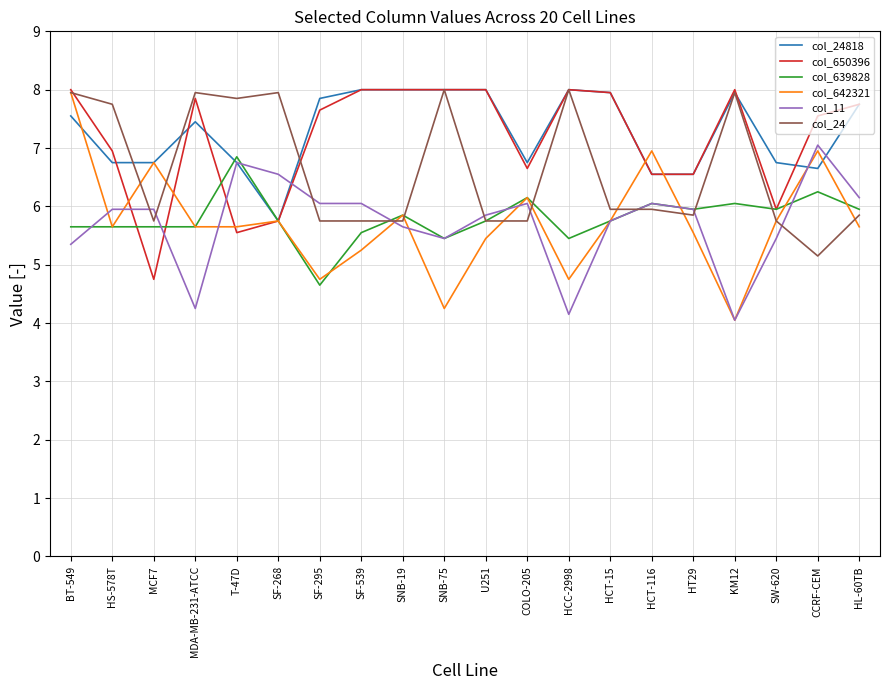

What is the average value of the col_24 series?

6.6